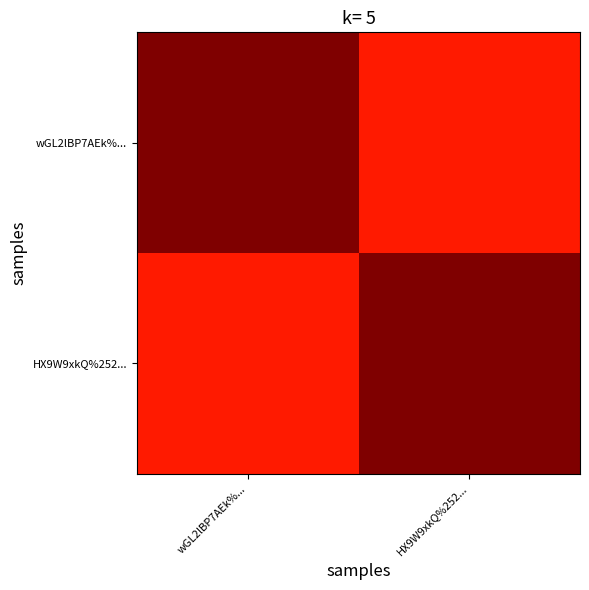

Reading right to left, list all the values displayed in this chart.

wGL2lBP7AEk%...: HX9W9xkQ%252...=0.9	wGL2lBP7AEk%...=1.0
HX9W9xkQ%252...: HX9W9xkQ%252...=1.0	wGL2lBP7AEk%...=0.9